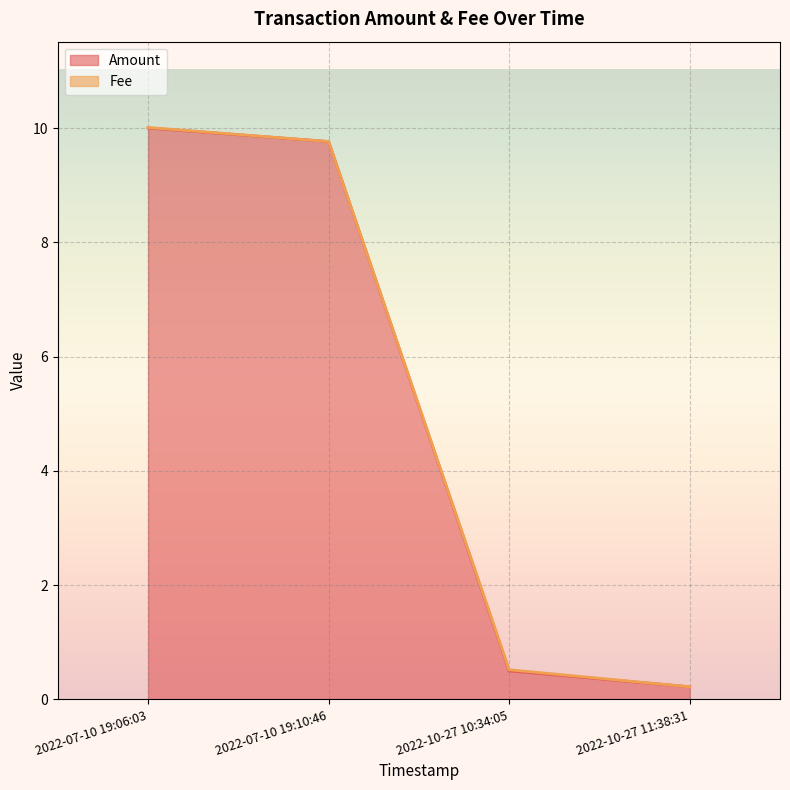

Is it true that Amount equals 0.5 at 2022-10-27 10:34:05?

True